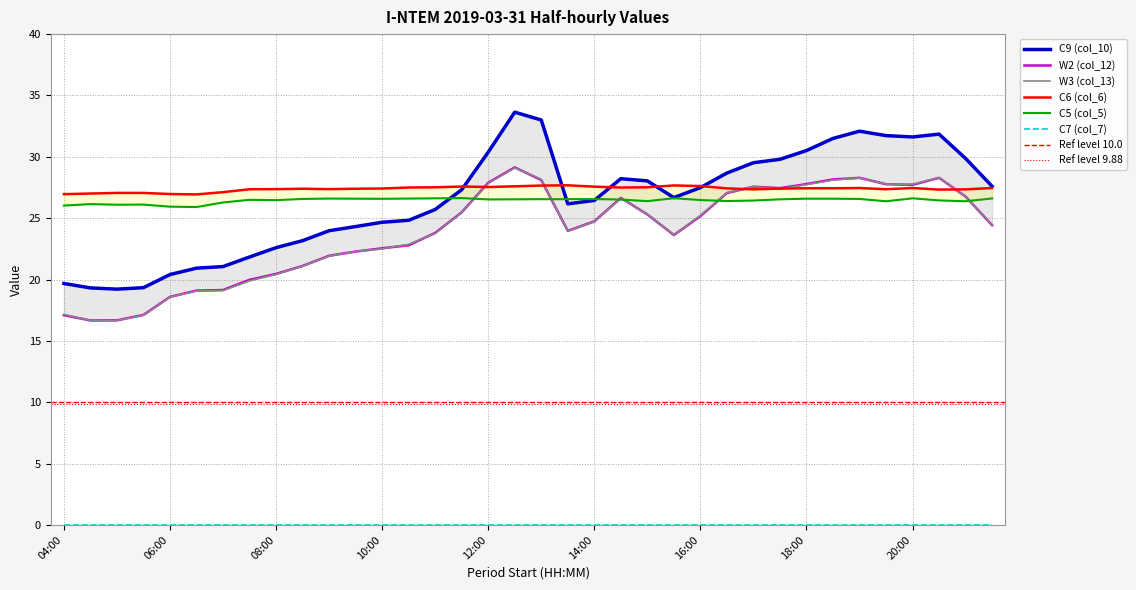

The W3 (col_13) series shows 7.6 at 08:00. True or false?

False